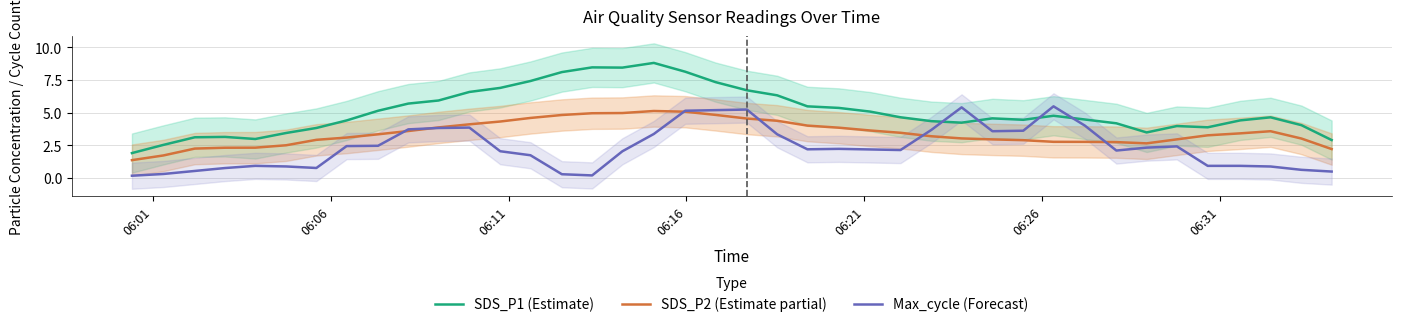

What is the lowest value of the SDS_P2 (Estimate partial) series?

1.4